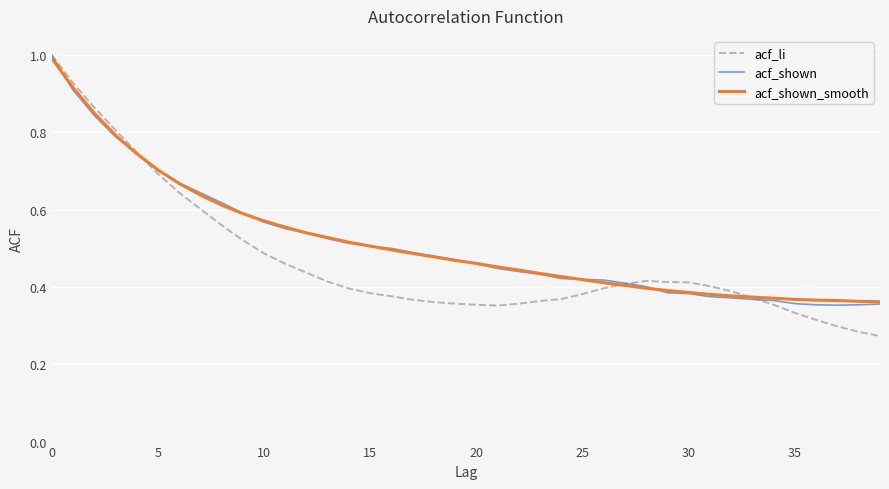

How many lines are shown in the chart?

3